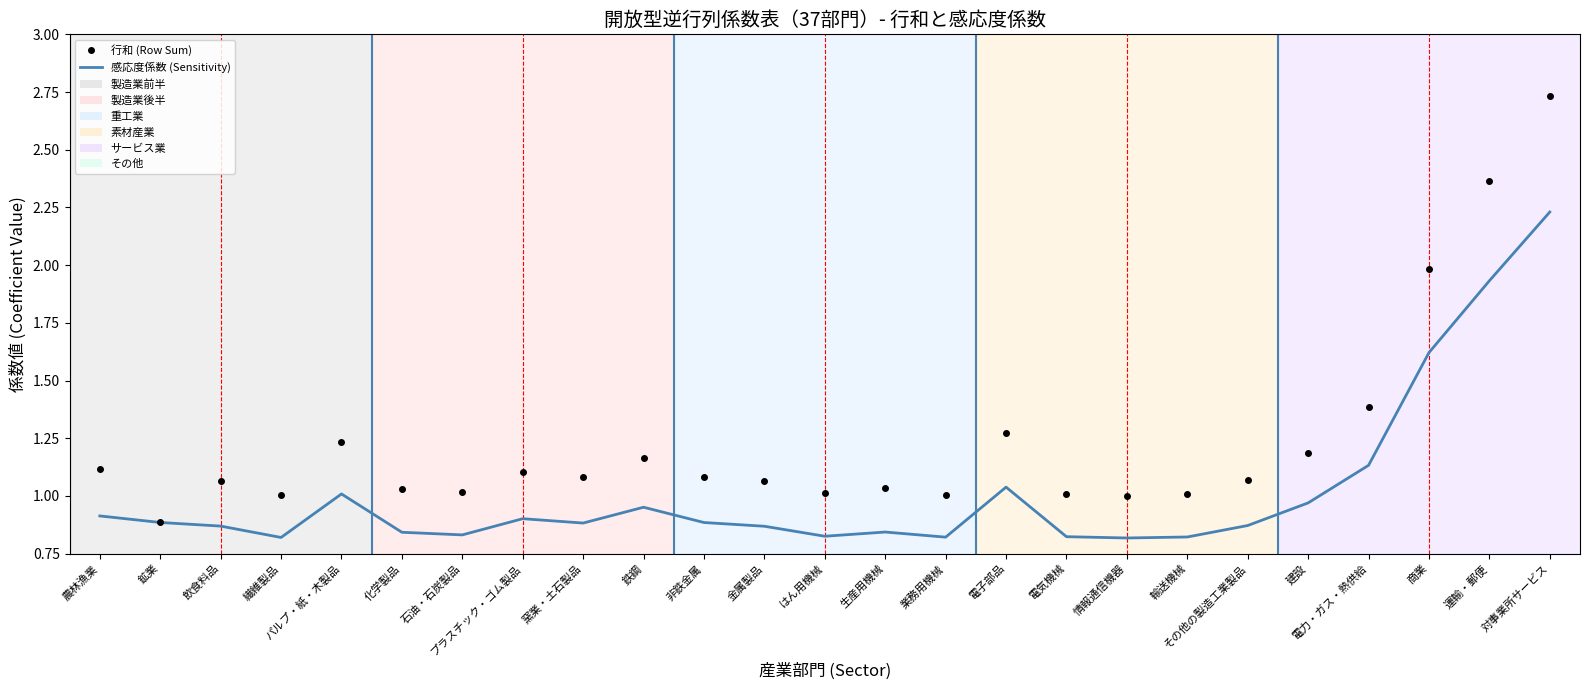

Is the value of 感応度係数 (Sensitivity) at 非鉄金属 greater than the value of 行和 (Row Sum) at 農林漁業?

No